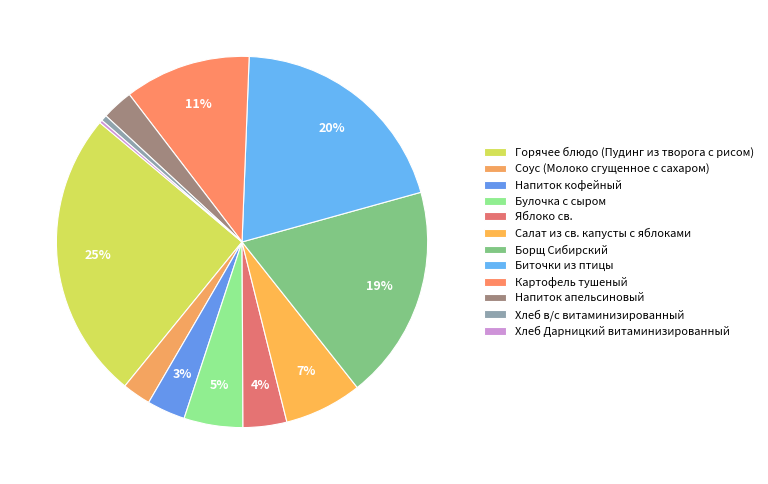

How many slices are in this pie chart?

12